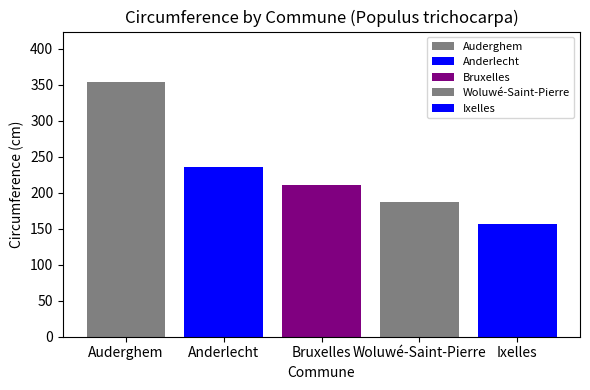

Approximately how many times larger is the value at Anderlecht compared to Bruxelles?

1.1